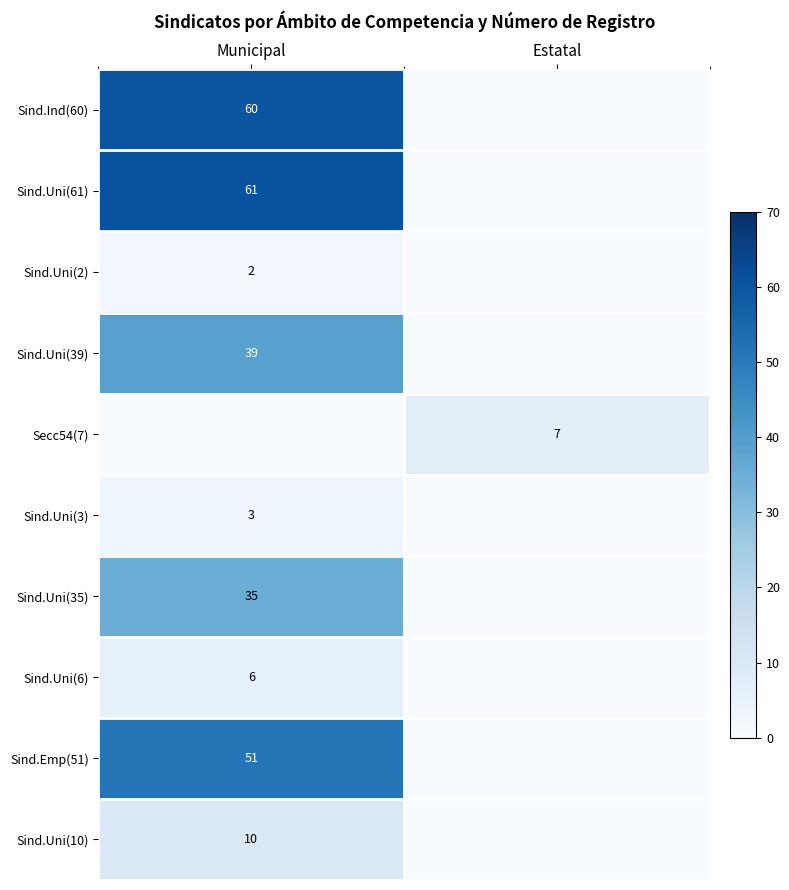

Is it true that Sind.Uni(35) equals 12 at Municipal?

False